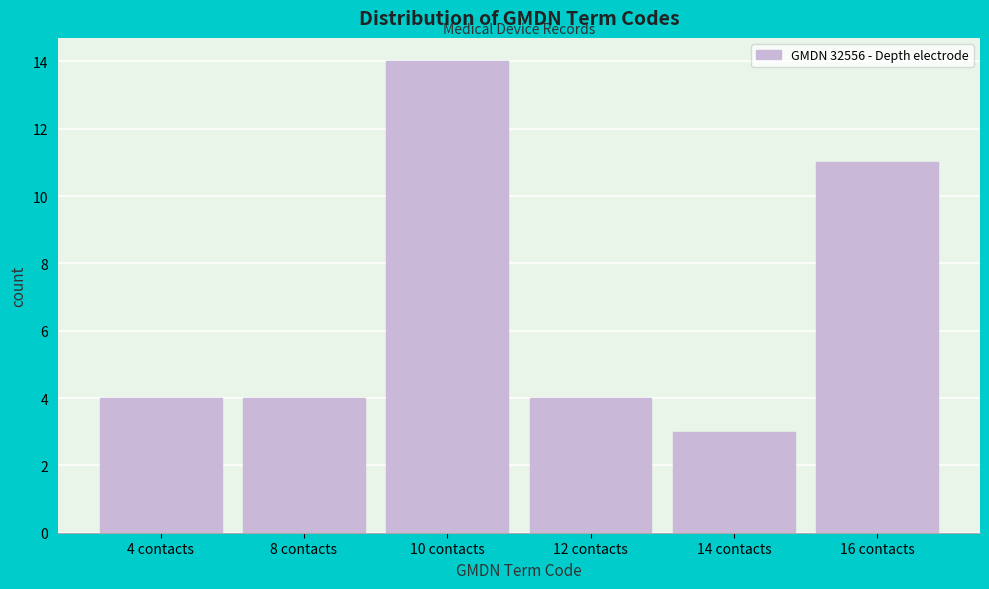

Reading left to right, extract all data points from this chart.

4 contacts=4	8 contacts=4	10 contacts=14	12 contacts=4	14 contacts=3	16 contacts=11